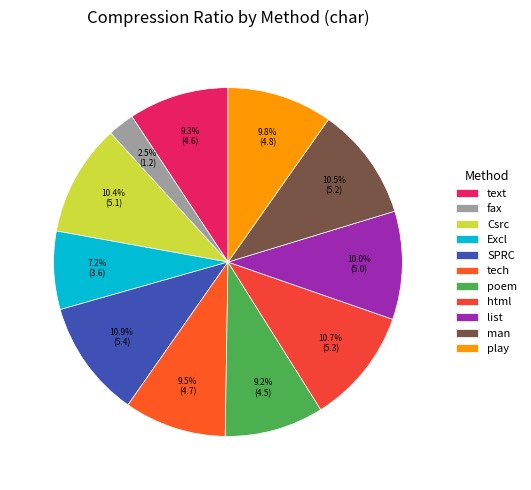

Which slice is the largest?

SPRC